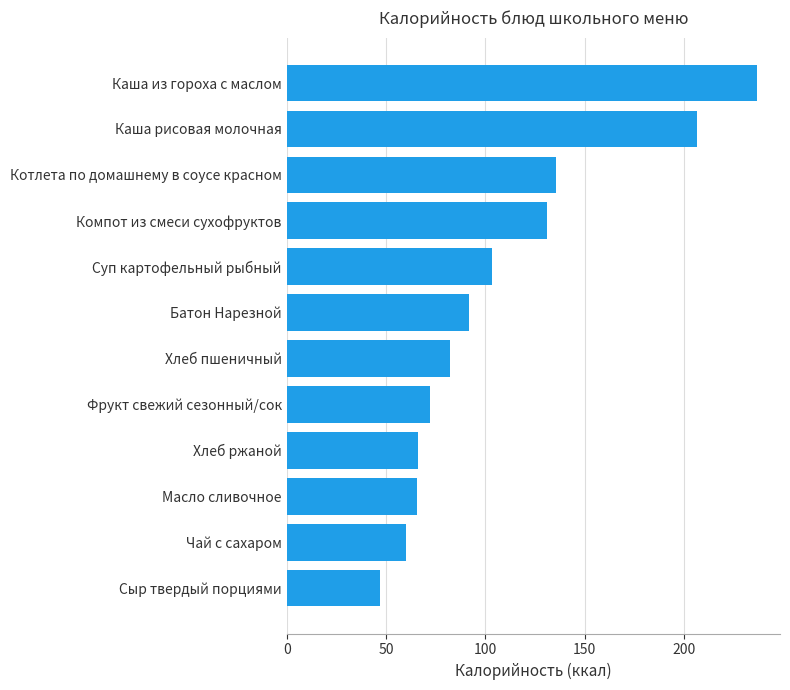

What is the difference between the maximum and minimum values?

189.5